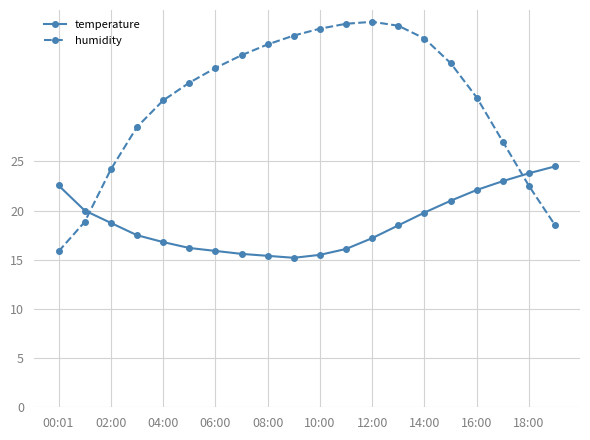

Rank the series by their maximum value, from highest to lowest.

humidity, temperature